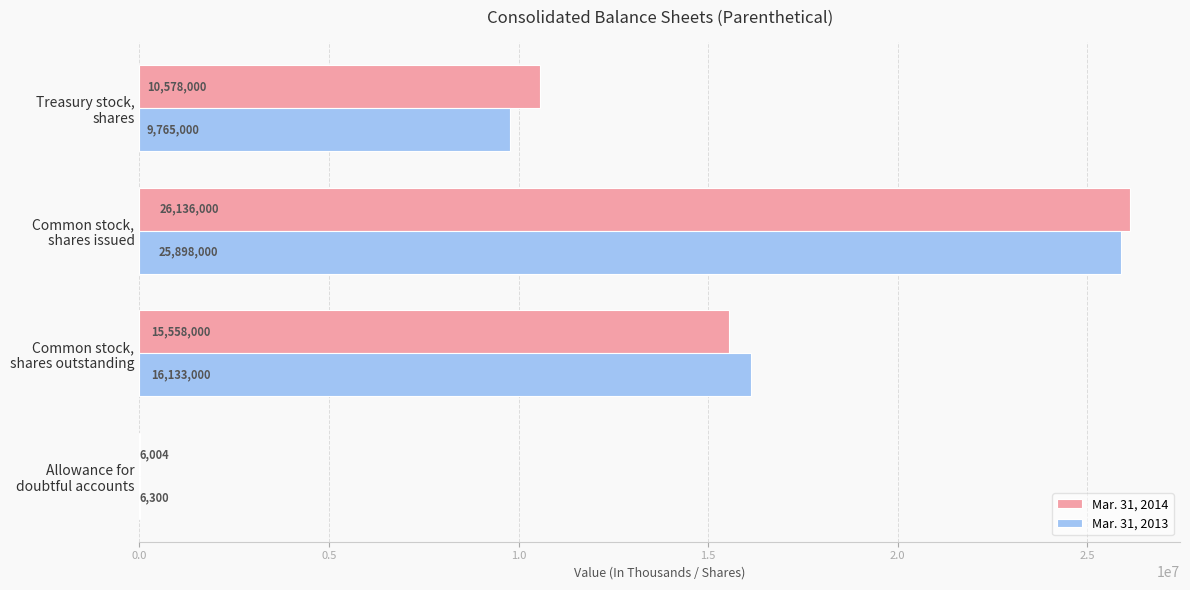

Which series has the largest total across all categories?

Mar. 31, 2014